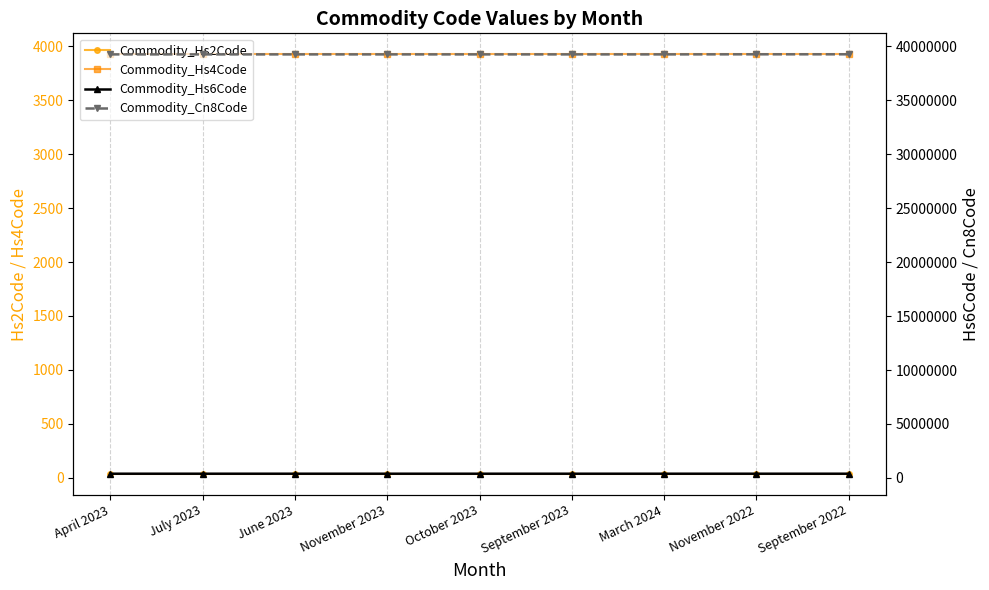

How many series are shown in this chart?

4